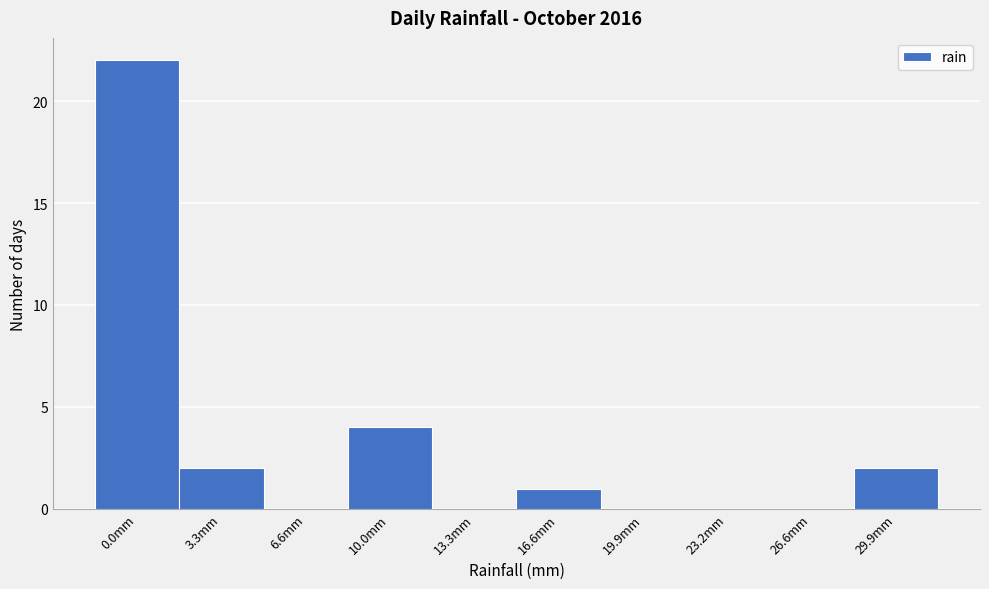

Reading left to right, transcribe all the data shown in this chart.

0.0mm=22	3.3mm=2	6.6mm=0	10.0mm=4	13.3mm=0	16.6mm=1	19.9mm=0	23.2mm=0	26.6mm=0	29.9mm=2